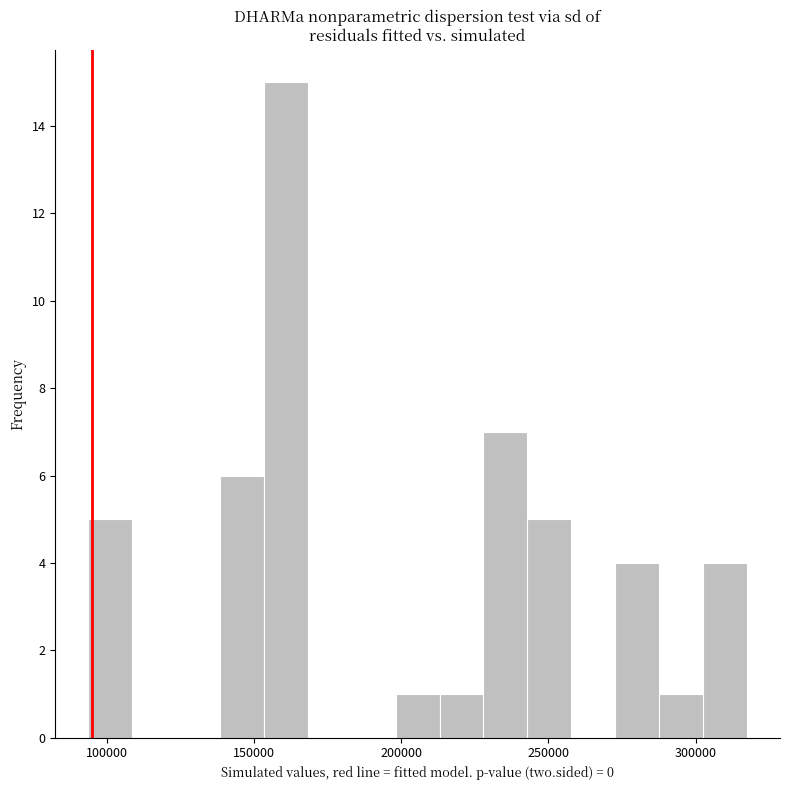

Around what value on the x-axis is the tallest bar? Give the approximate position of its centre, as read against the axis.

160000